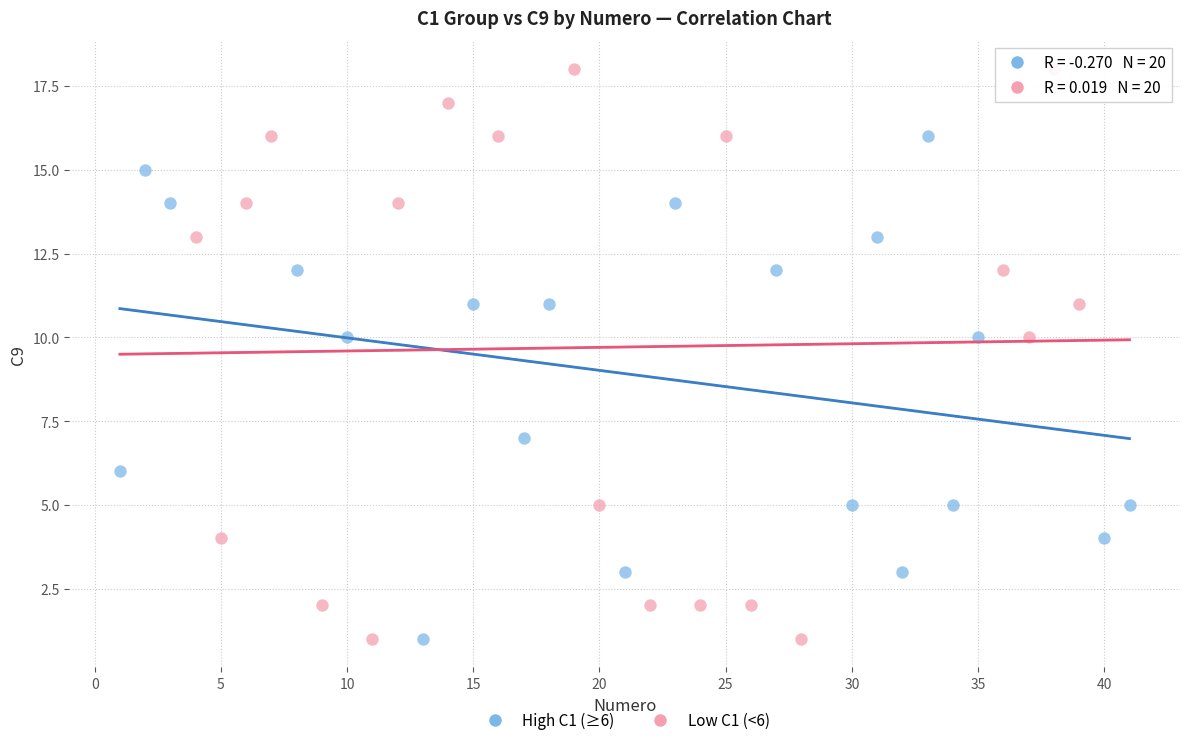

What are all the series names shown in the legend?

High C1 (≥6), Low C1 (<6)